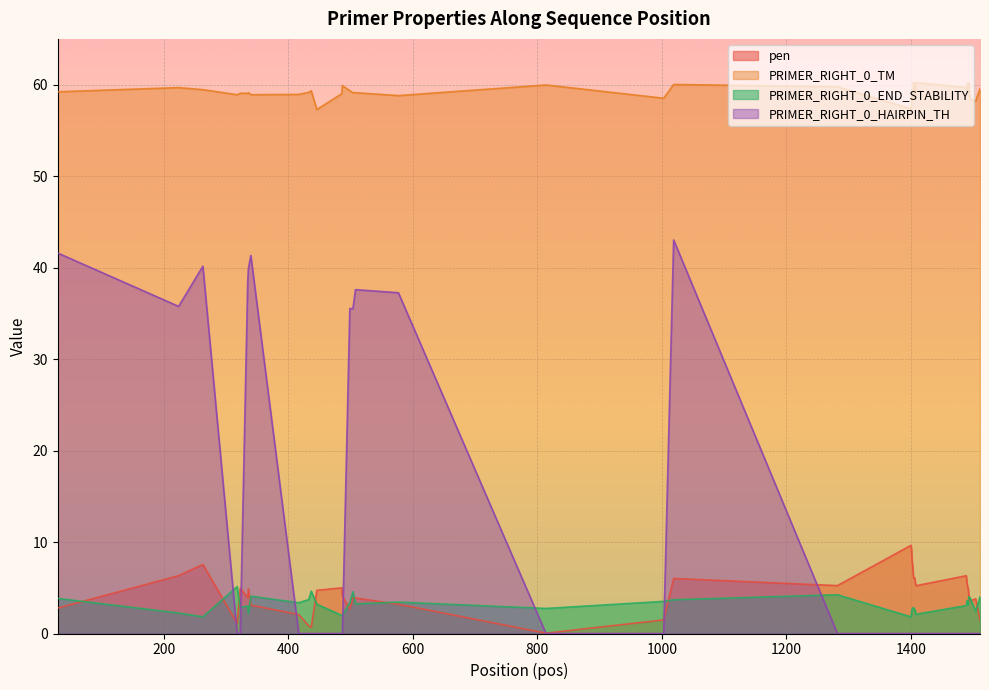

How many distinct data groups are displayed?

4